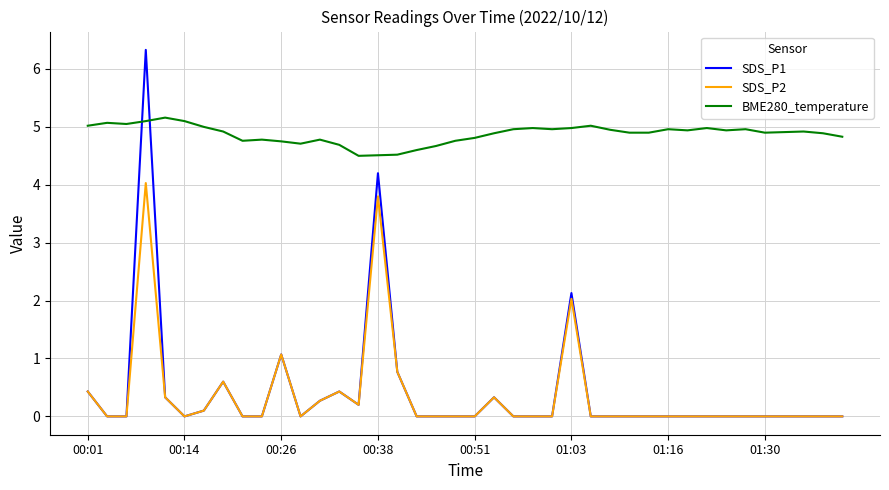

List the series in order of their peak value, lowest first.

SDS_P2, BME280_temperature, SDS_P1